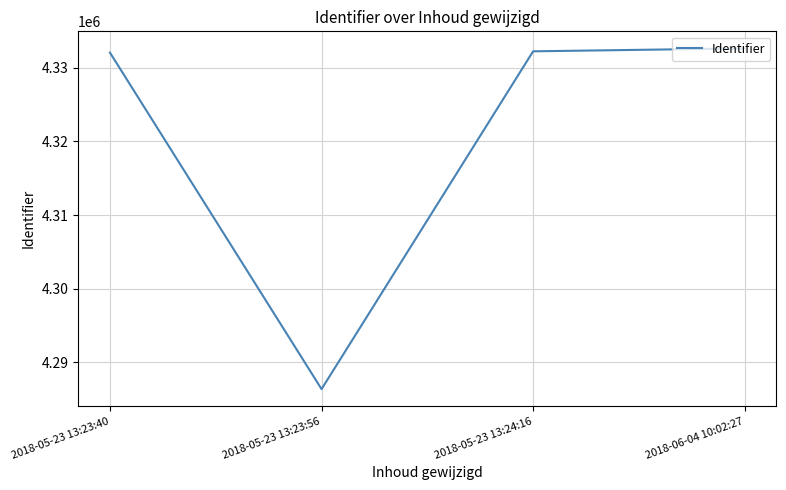

Does the chart have visible grid lines?

Yes